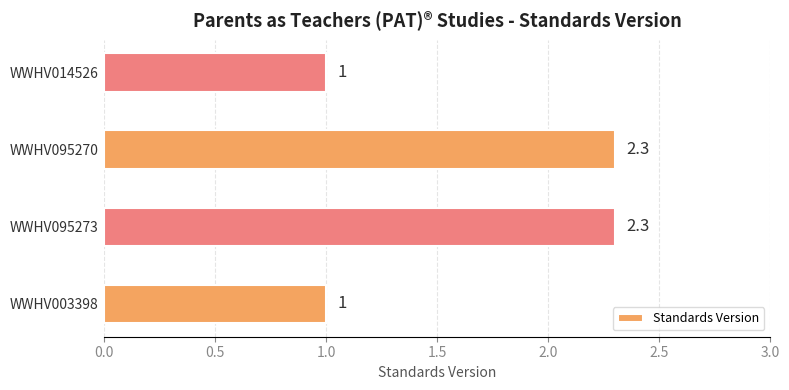

Is it true that the value at WWHV095270 is 1.2?

False